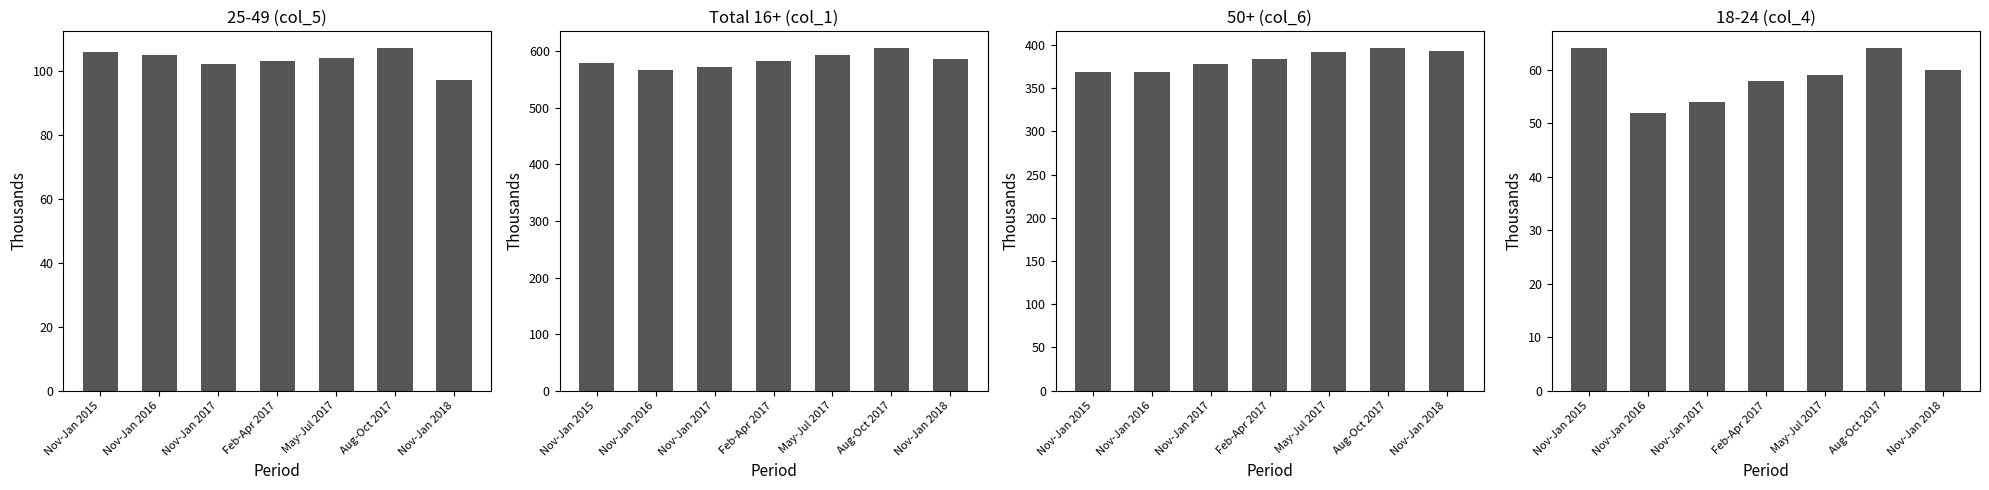

How many values in the 25-49 (col_5) series are below 104?

3